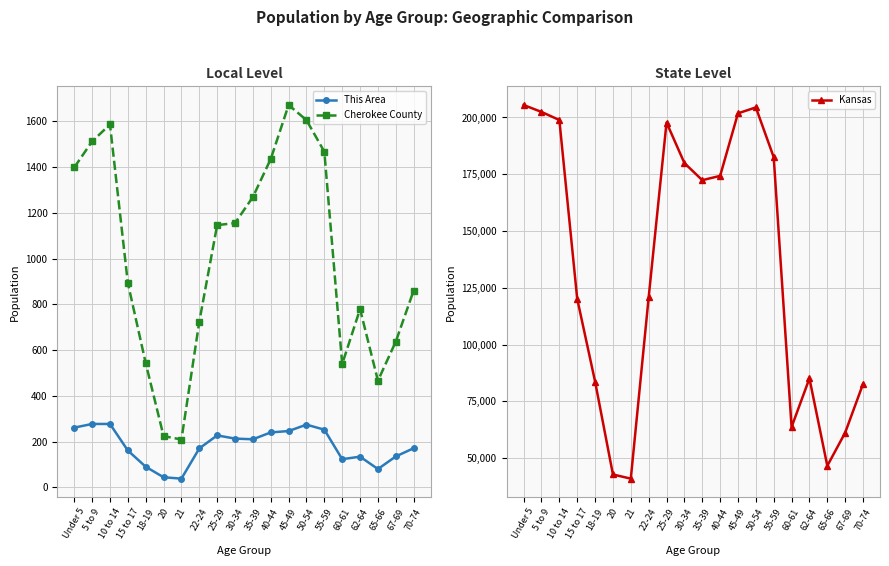

List the labels in order of Kansas value, smallest first.

21, 20, 65-66, 67-69, 60-61, 70-74, 18-19, 62-64, 15 to 17, 22-24, 35-39, 40-44, 30-34, 55-59, 25-29, 10 to 14, 45-49, 5 to 9, 50-54, Under 5